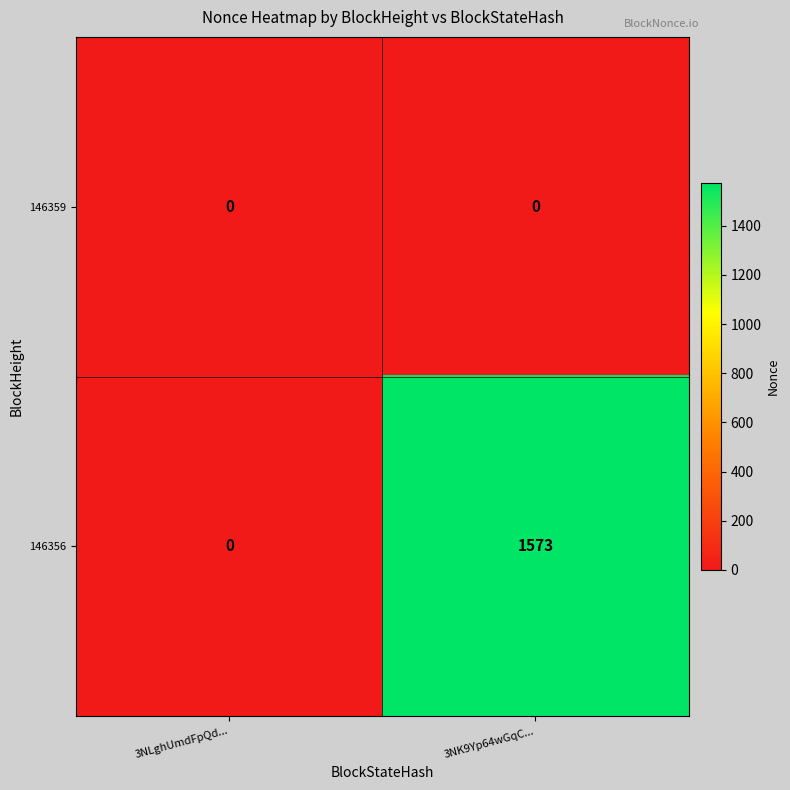

Rank the categories by 146356 value from highest to lowest.

3NK9Yp64wGqC..., 3NLghUmdFpQd...